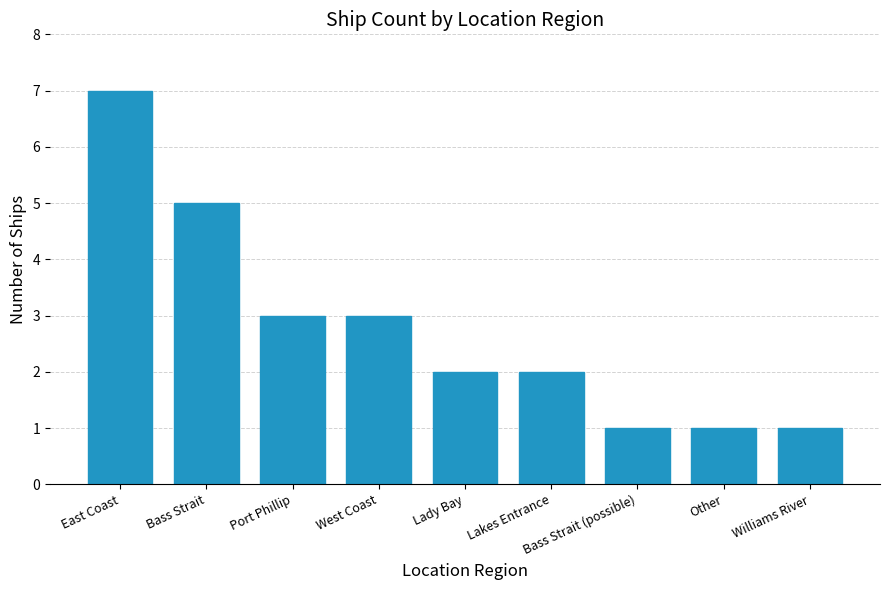

What is the approximate value at Bass Strait?

5